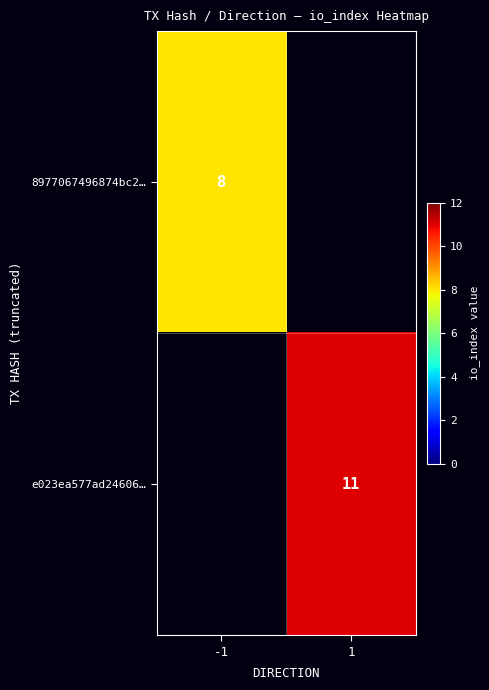

The e023ea577ad24606… series shows 15 at 1. True or false?

False